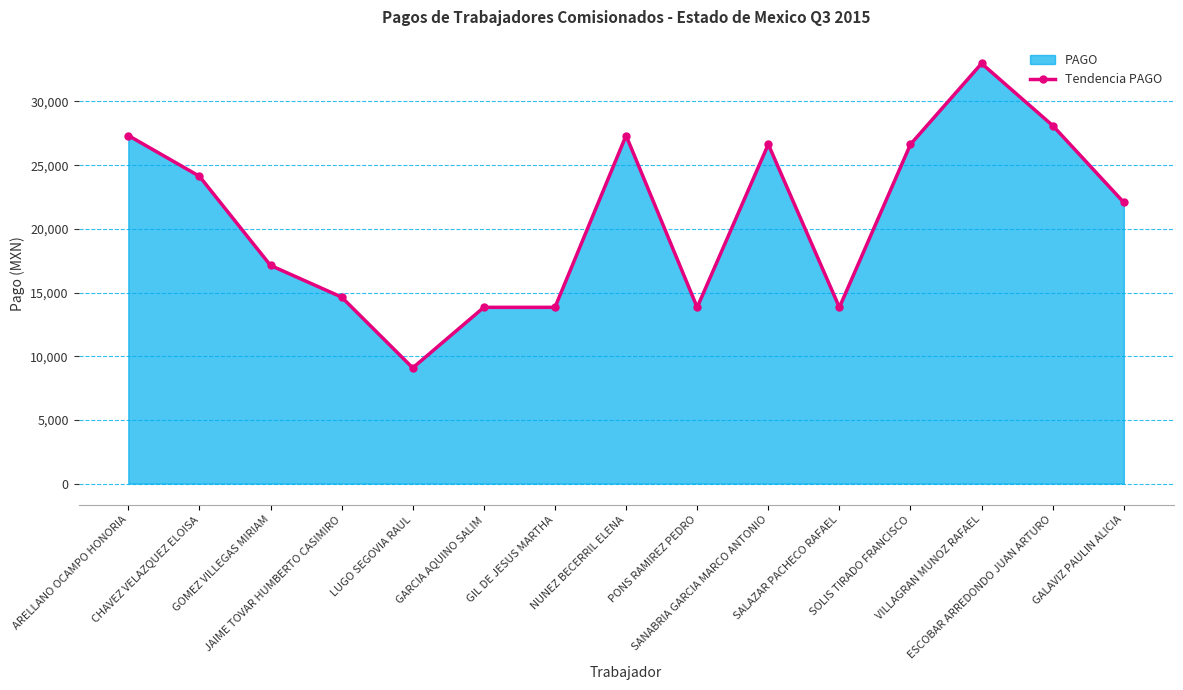

Approximately how many times larger is the value at SANABRIA GARCIA MARCO ANTONIO compared to LUGO SEGOVIA RAUL?

2.9